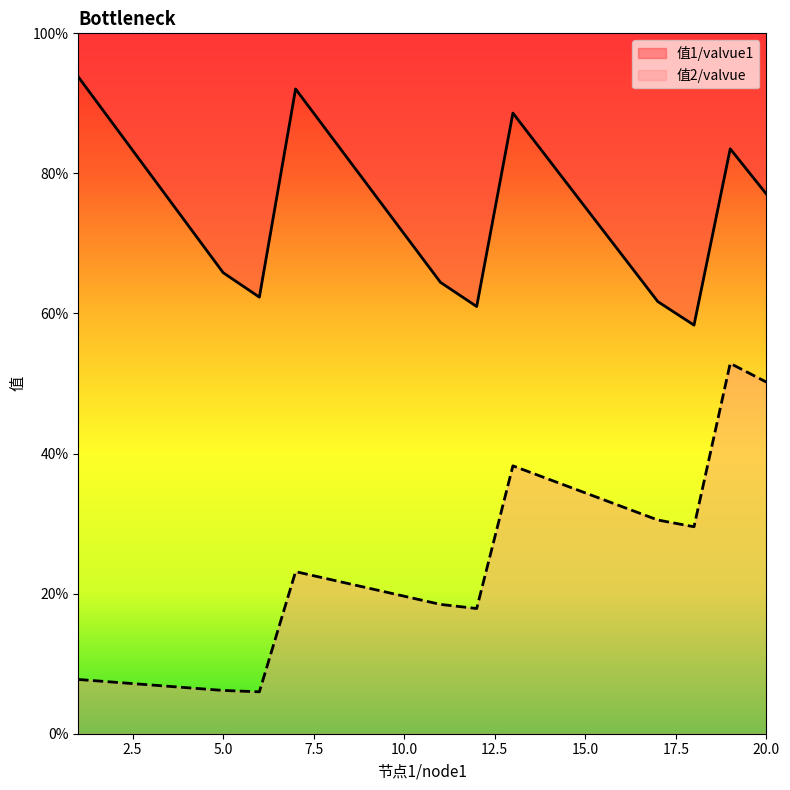

In 值2/valvue, how many points are lower than both neighbors (excluding endpoints)?

3